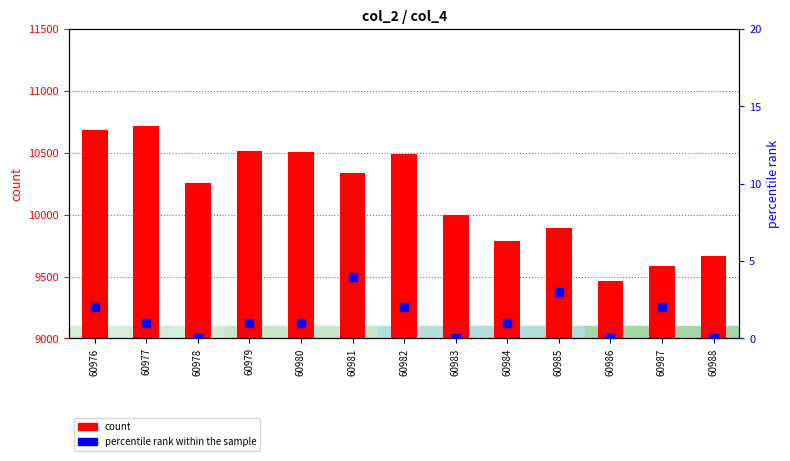

Where does the count series first go above 10259?

60976